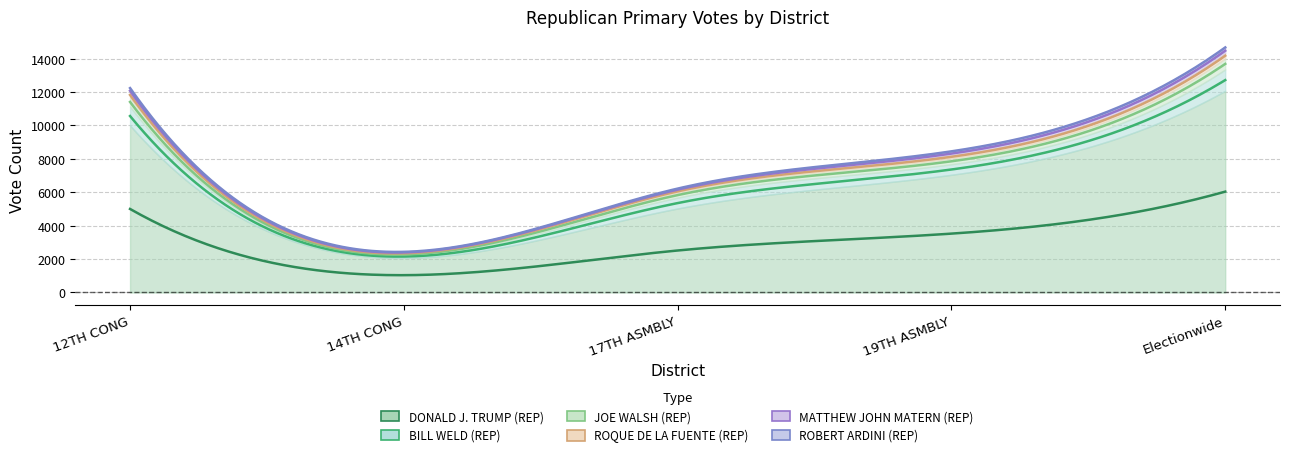

What is the average value of the JOE WALSH (REP) series?

395